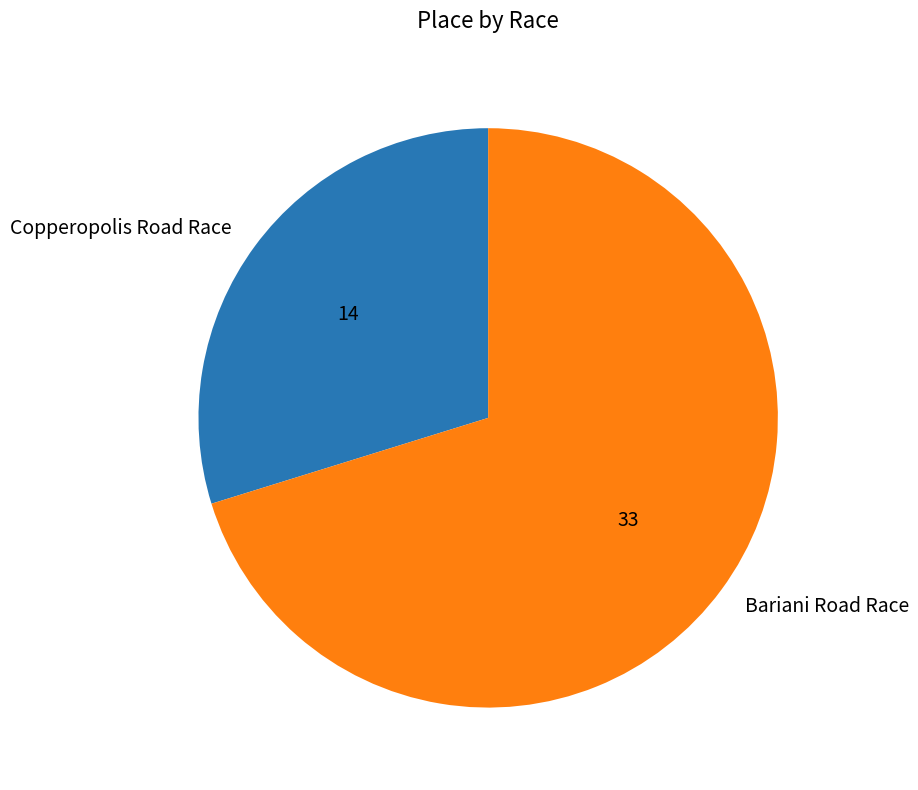

What is the largest slice in the pie chart?

Bariani Road Race